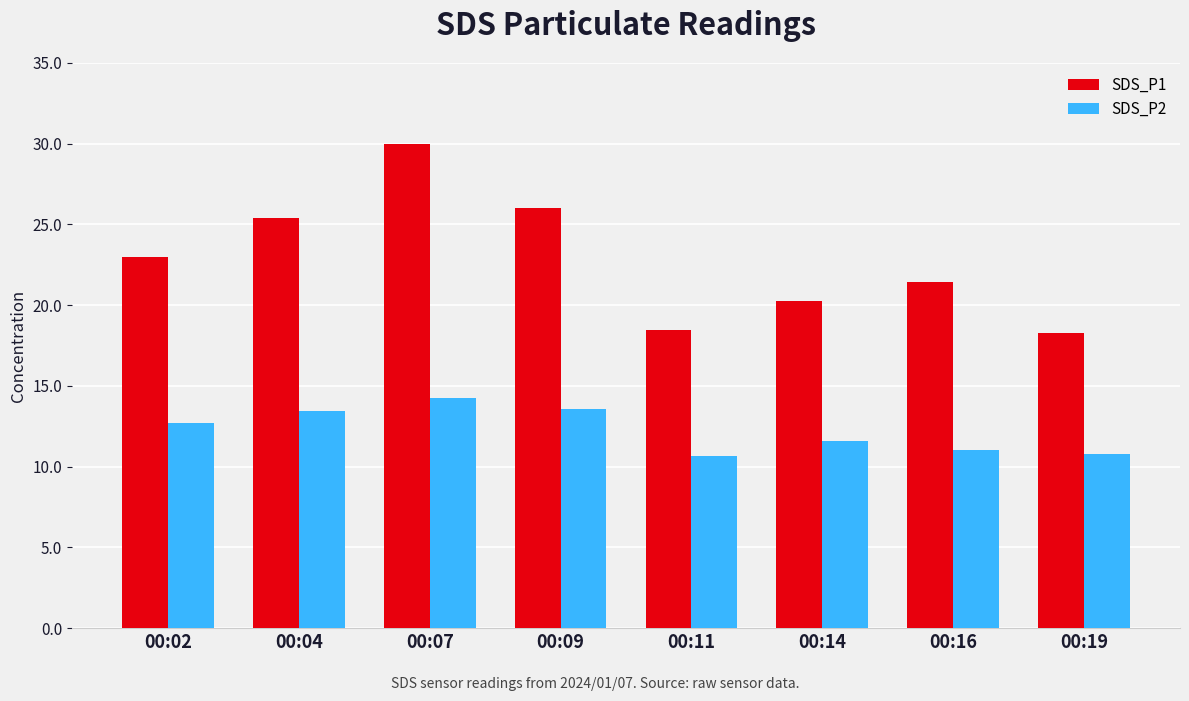

What is the sum of the SDS_P2 values at 00:07 and 00:11?

24.9